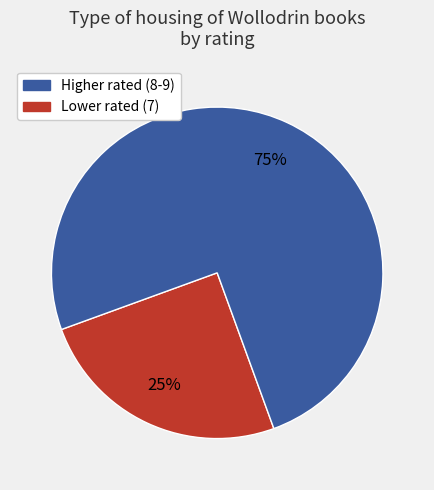

How many slices are in this pie chart?

2